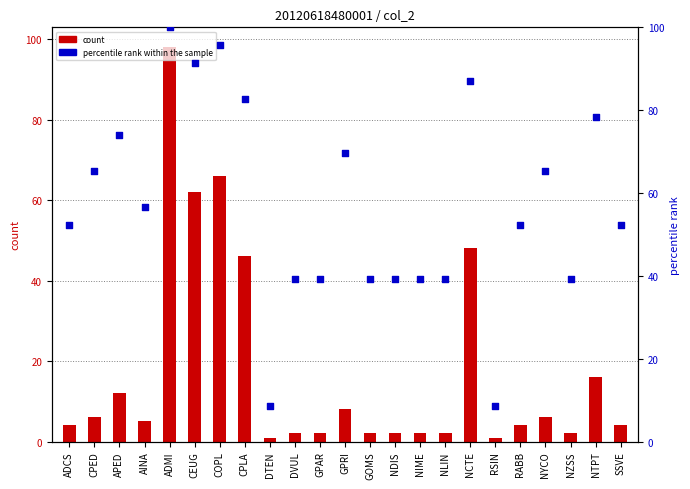

What are all the series names shown in the legend?

count, percentile rank within the sample